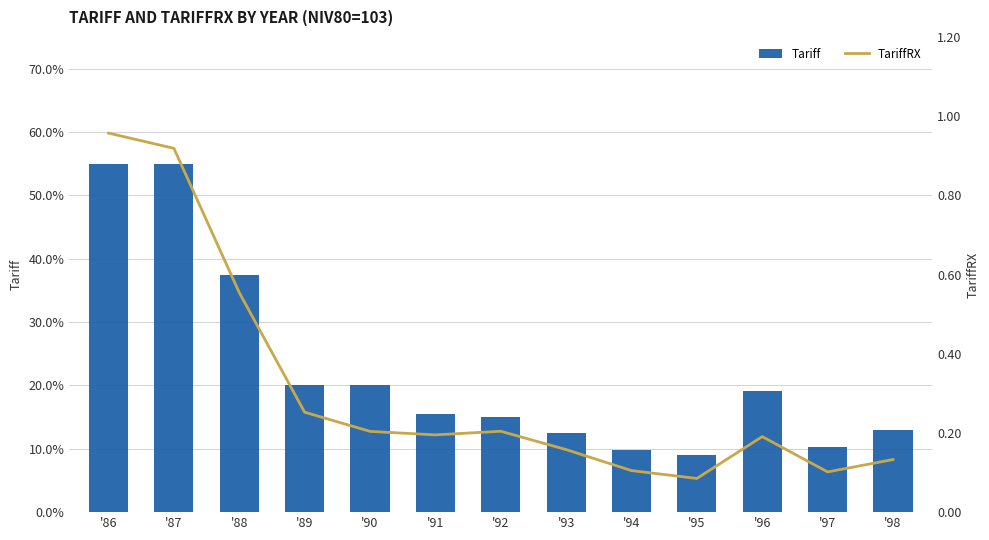

What is the average value of the Tariff series?

0.2